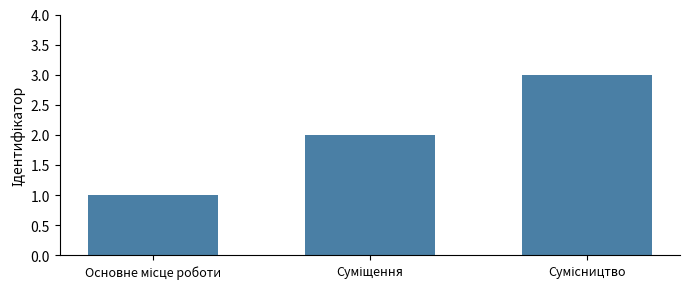

What is the difference between the second highest and minimum values?

1